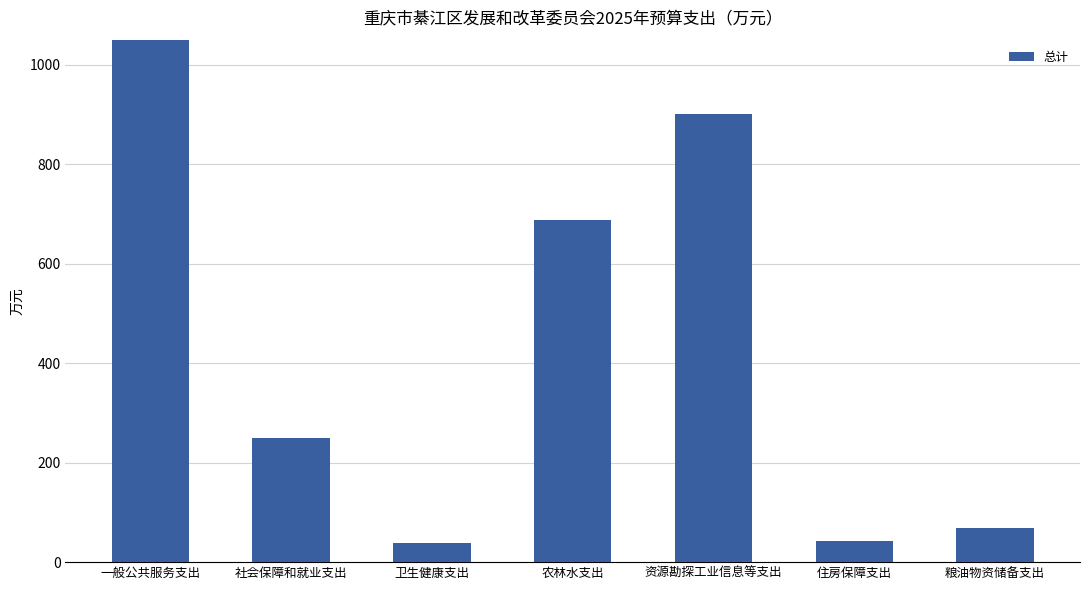

The chart shows a value of 535.9 at 一般公共服务支出. True or false?

False